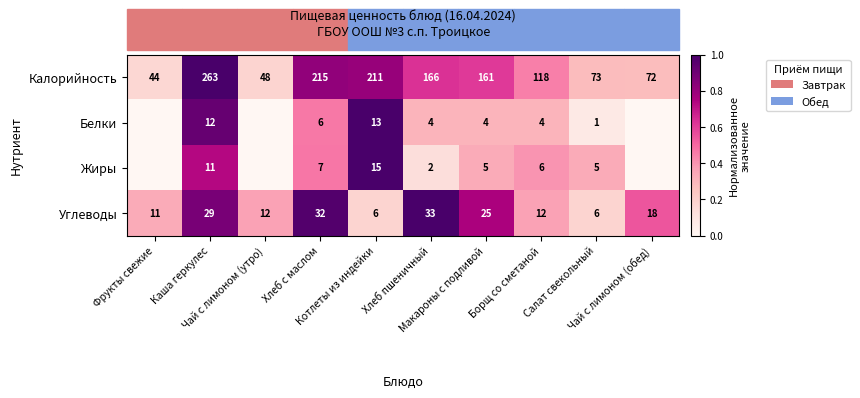

What is the maximum value shown in the chart?

1.0